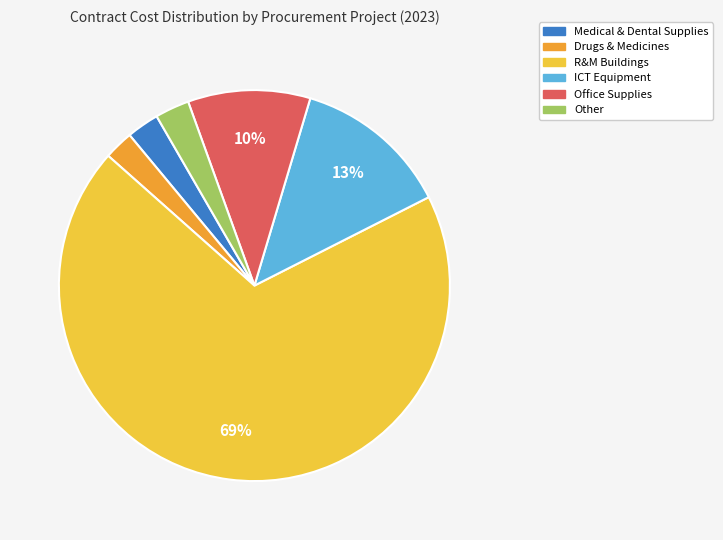

Do Office Supplies and Other together represent more than half of the pie?

No